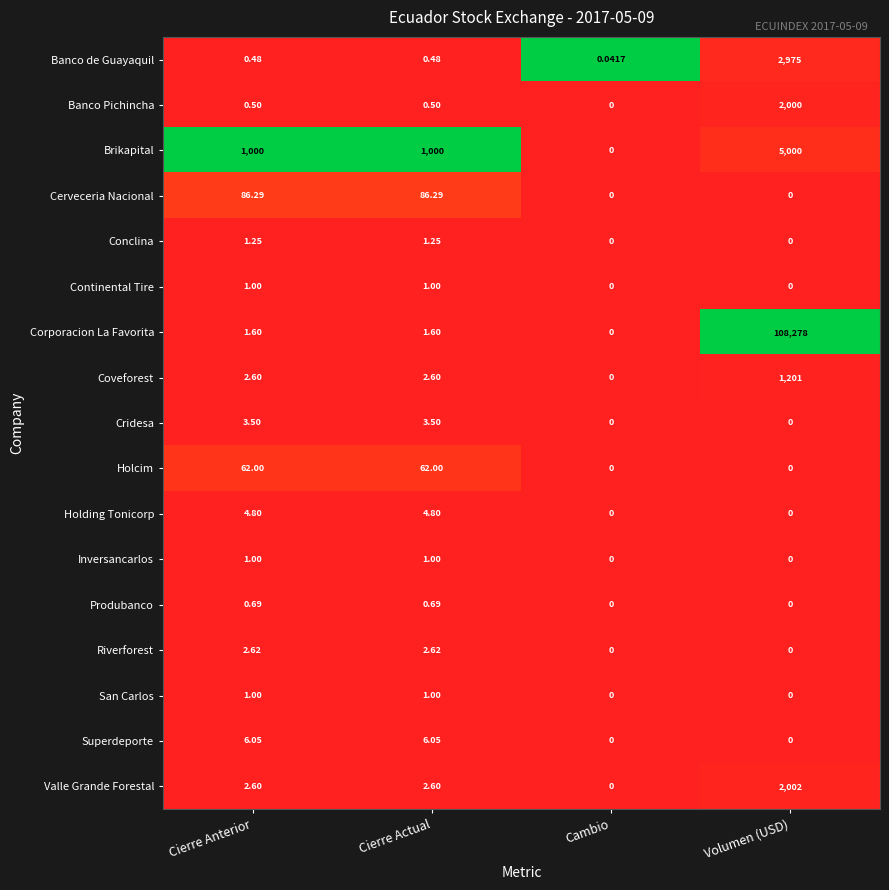

Between Cierre Anterior and Cambio, which series saw the biggest shift?

Brikapital